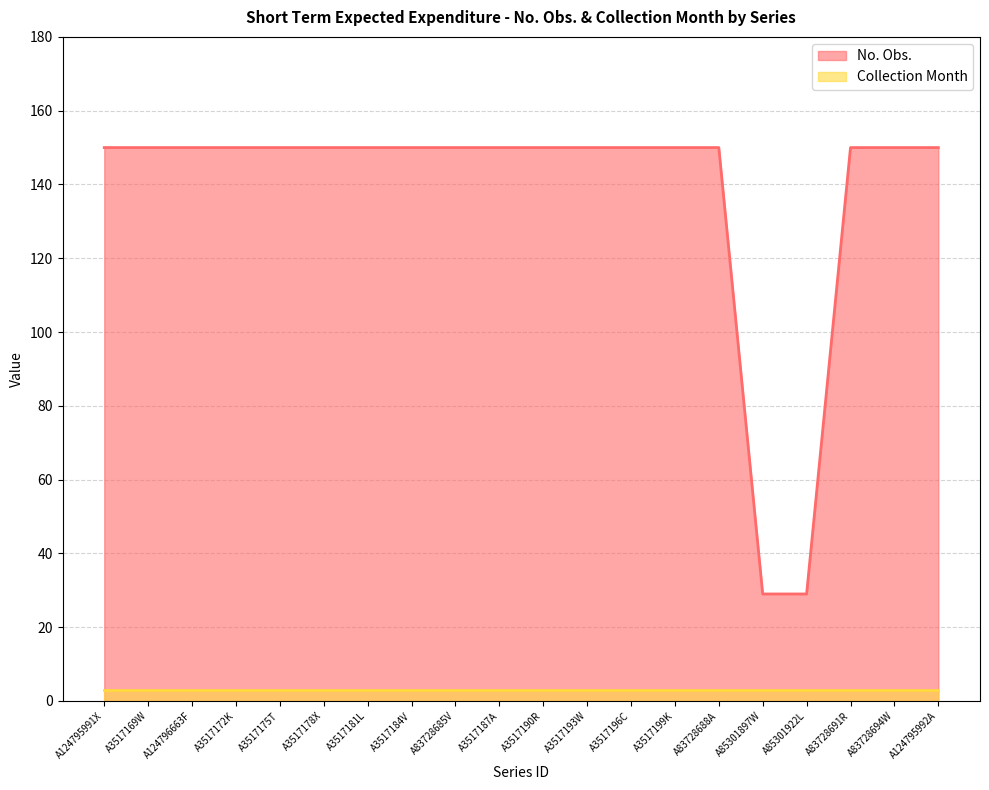

Reading left to right, what are all the values shown in this chart?

A124795991X=150	A3517169W=150	A124796663F=150	A3517172K=150	A3517175T=150	A3517178X=150	A3517181L=150	A3517184V=150	A83728685V=150	A3517187A=150	A3517190R=150	A3517193W=150	A3517196C=150	A3517199K=150	A83728688A=150	A85301897W=29	A85301922L=29	A83728691R=150	A83728694W=150	A124795992A=150